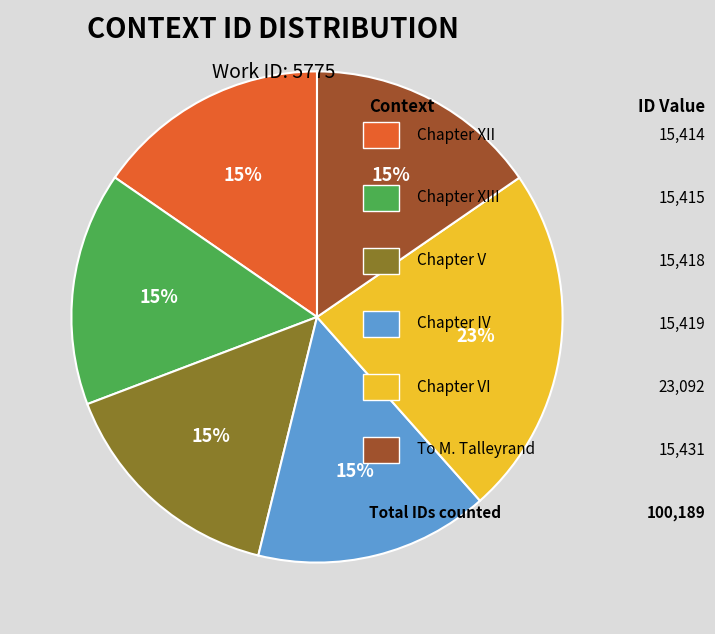

Does any single category account for the majority?

No